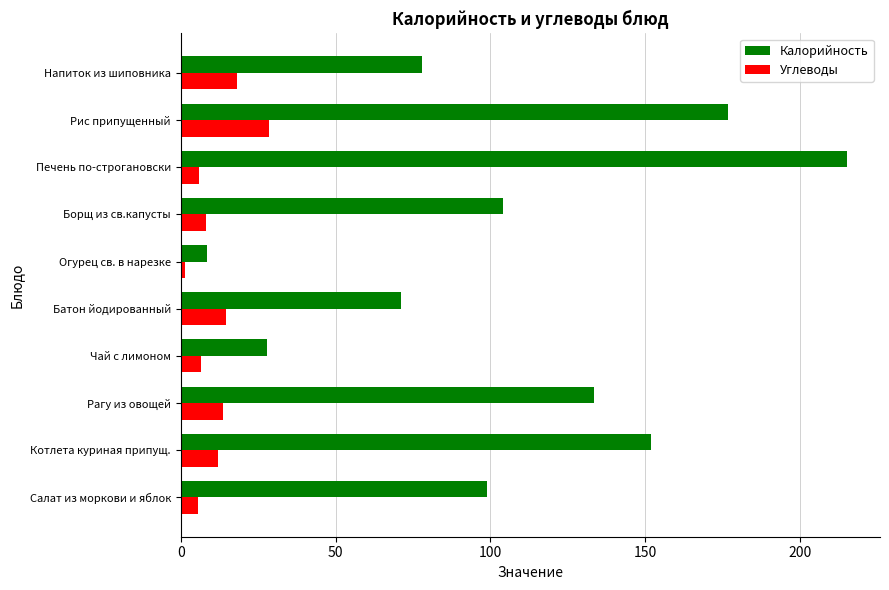

How many distinct data groups are displayed?

2